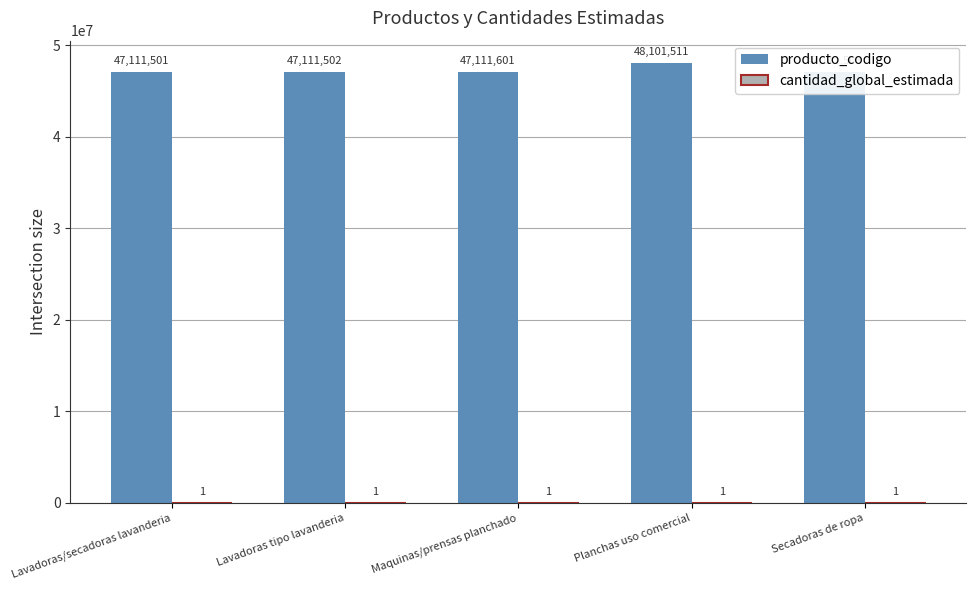

What is the maximum value shown in the chart?

48101511